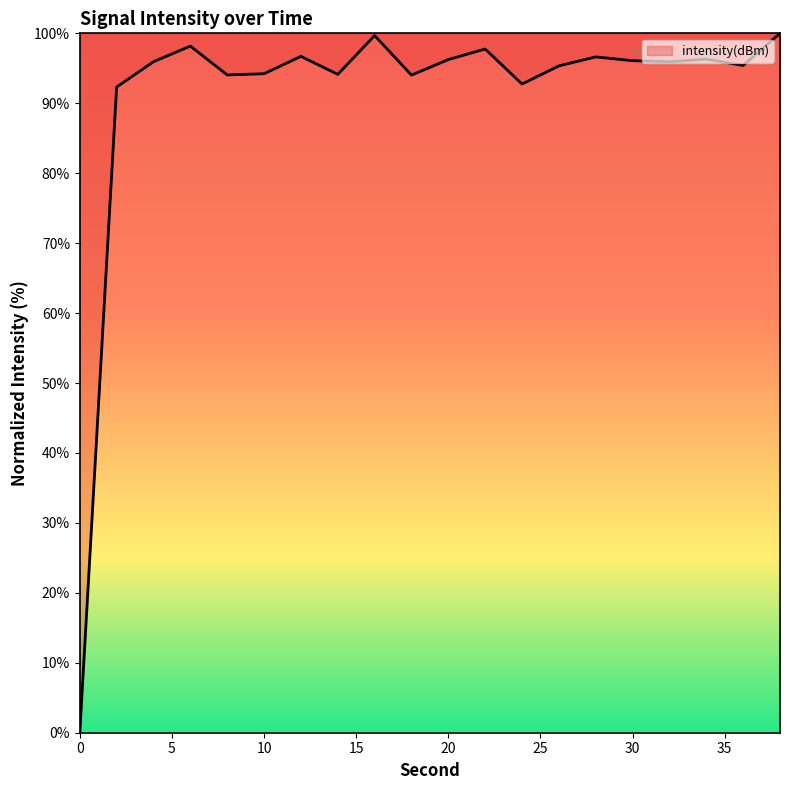

What is the greatest value displayed?

100.0